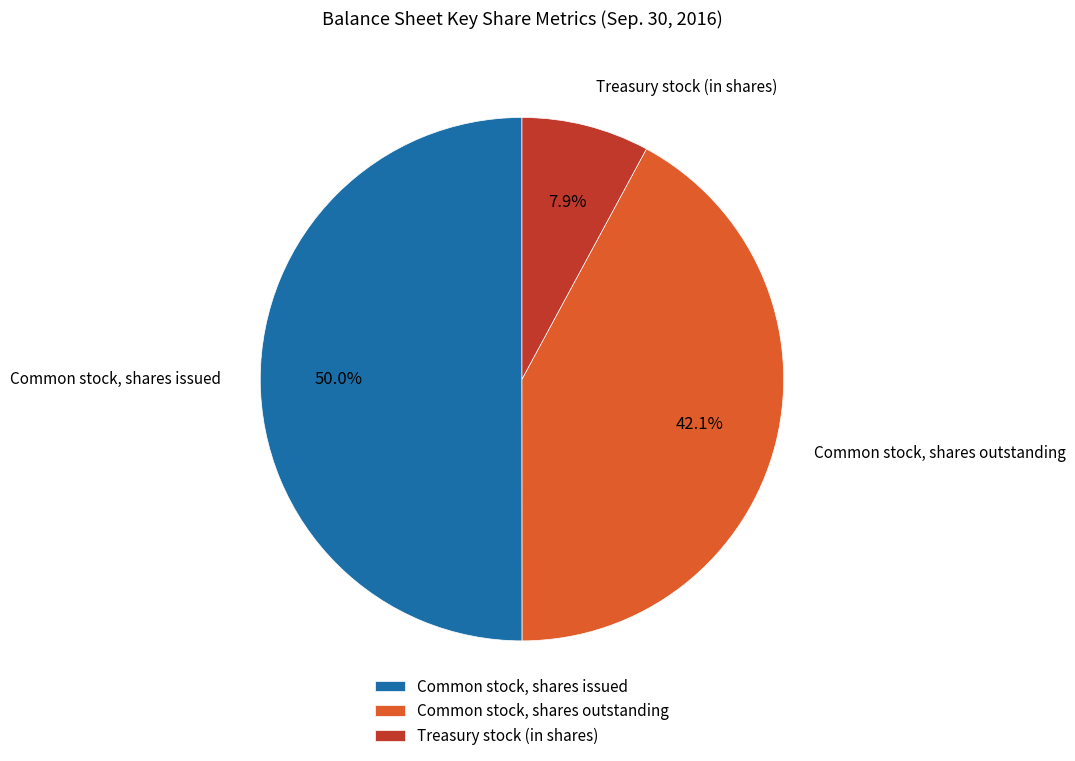

How many slices are in this pie chart?

3